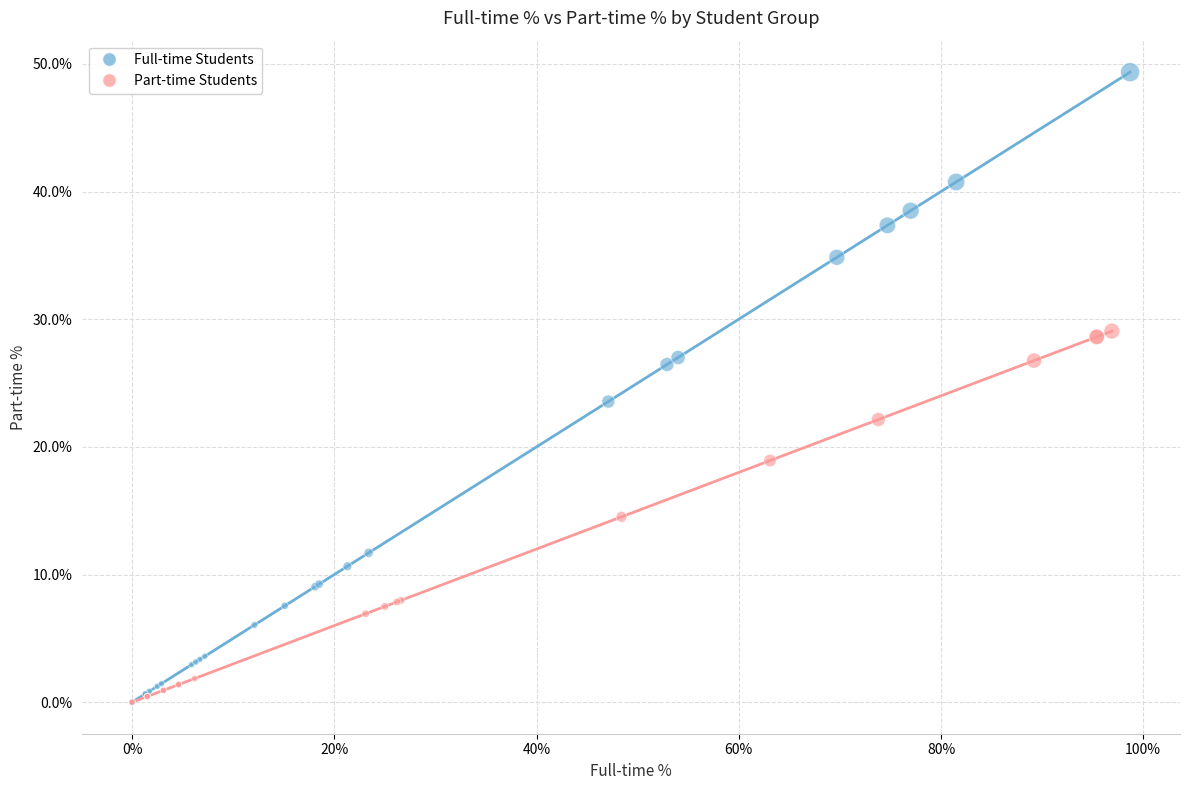

Which series reaches the maximum Y coordinate?

Full-time Students